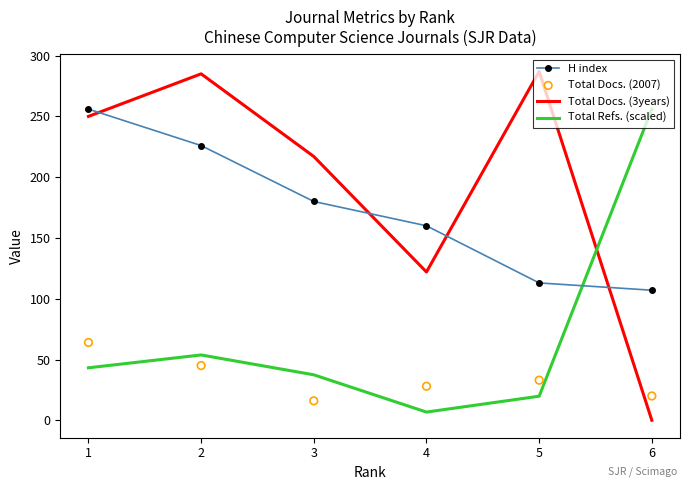

At how many categories does at least one series exceed 28?

6